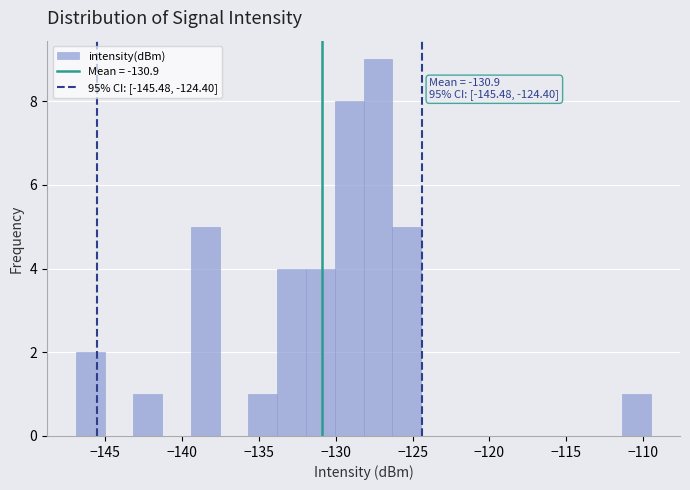

Read against the x-axis, roughly where is the centre of the tallest bar?

-127.5